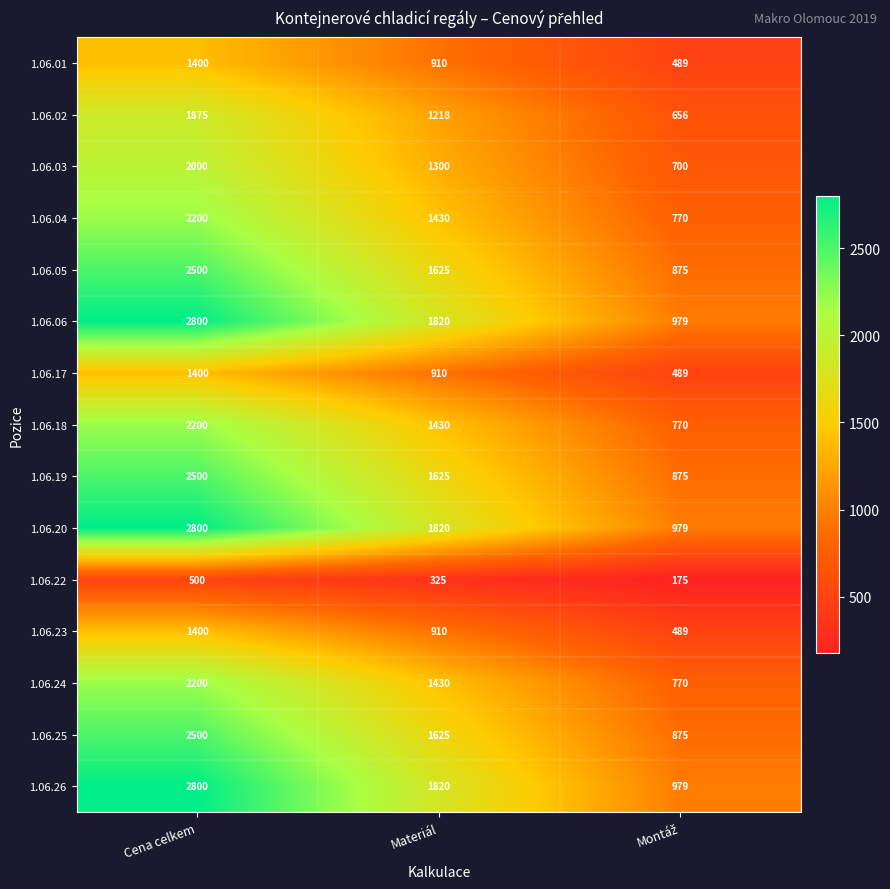

What is the sum of the 1.06.17 values at Materiál and Cena celkem?

2310